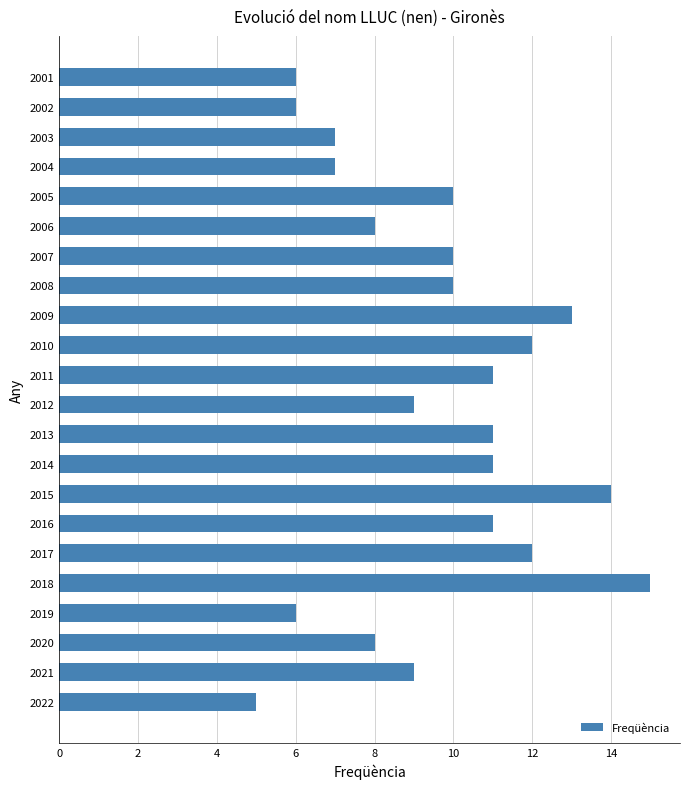

Count the number of categories in the chart.

22